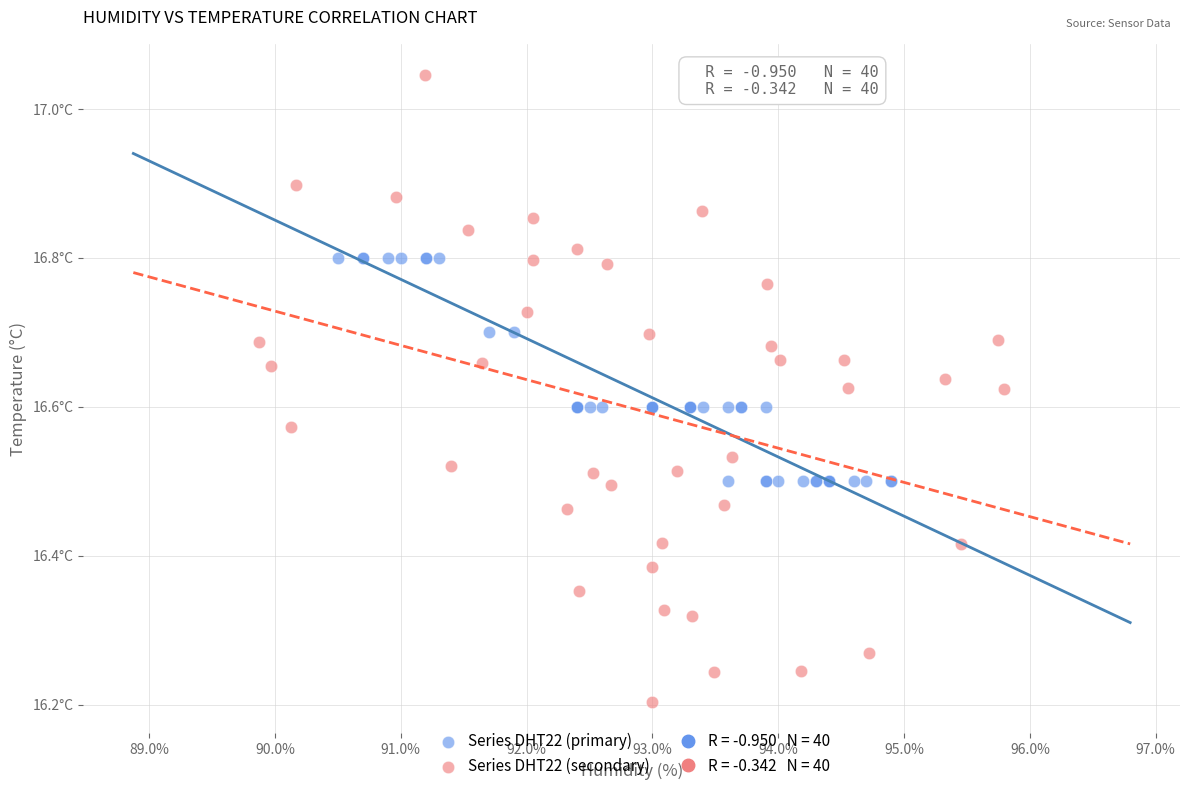

Which series contains the highest Y value?

Series DHT22 (secondary)